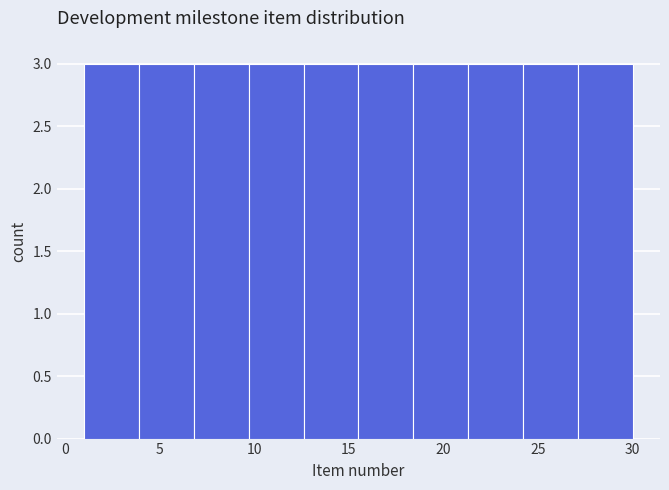

What is the height of the bar covering 1.0 to 3.9 on the x-axis? Neither the bar edges nor the heights are printed on the chart, so give them approximately, as read against the axes.

3